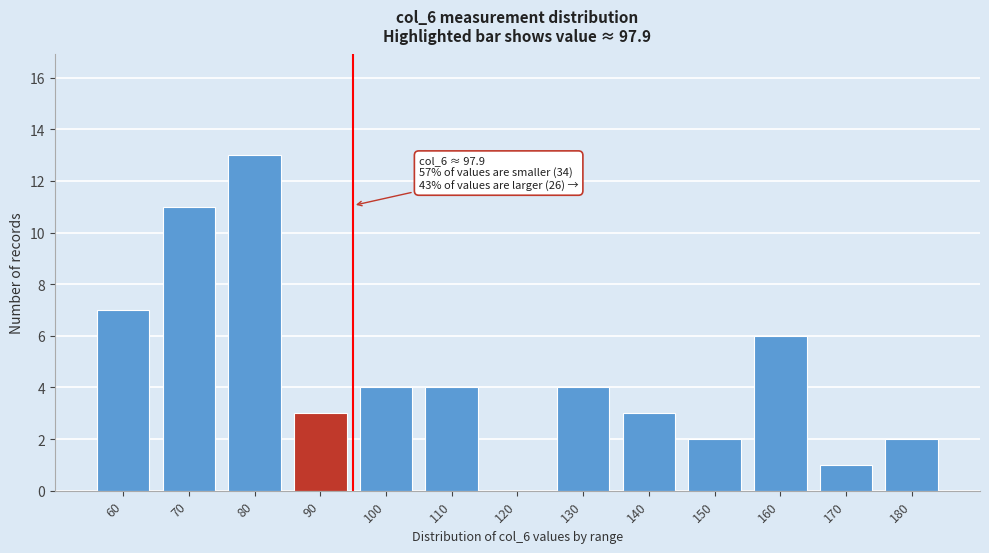

Reading left to right, transcribe all the data shown in this chart.

60=7	70=11	80=13	90=3	100=4	110=4	120=0	130=4	140=3	150=2	160=6	170=1	180=2